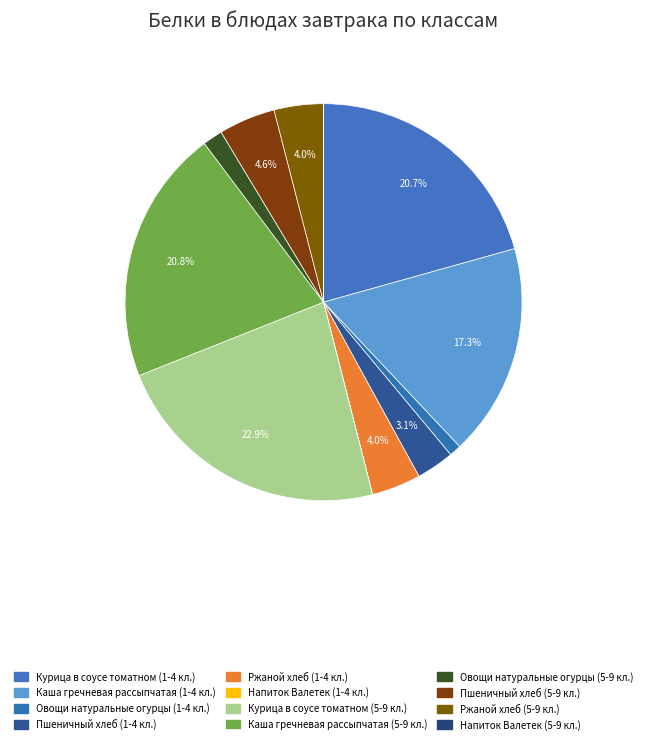

To the nearest percent, what portion does Пшеничный хлеб (1-4 кл.) represent?

3%